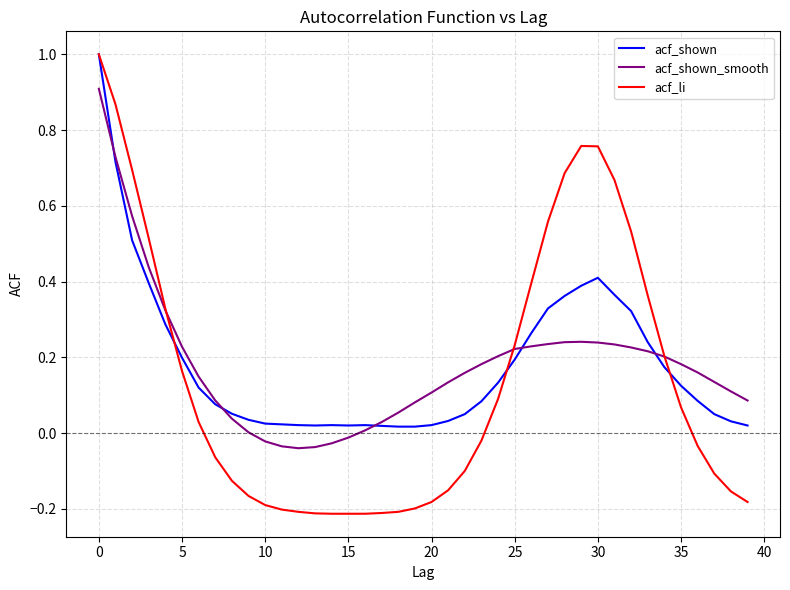

How many lines are shown in the chart?

3